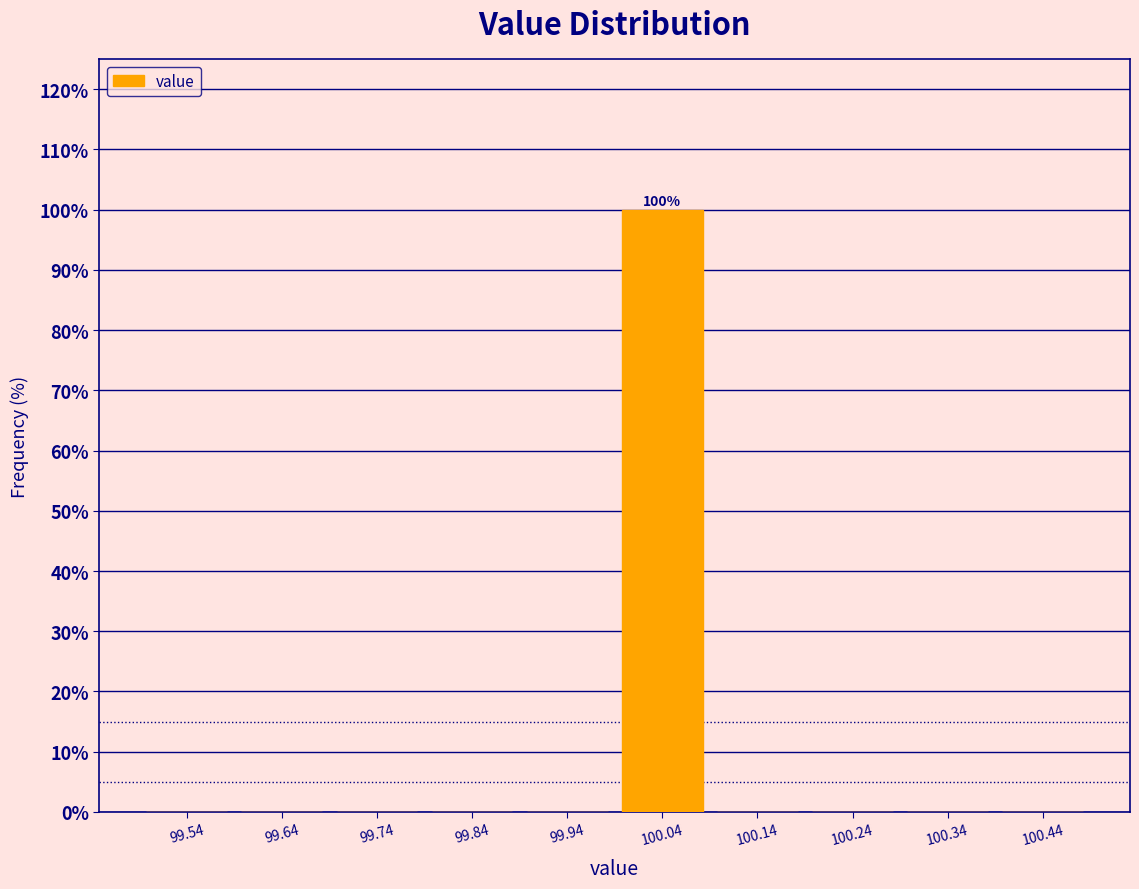

Which range on the x-axis has the tallest bar?

99.99 to 100.09